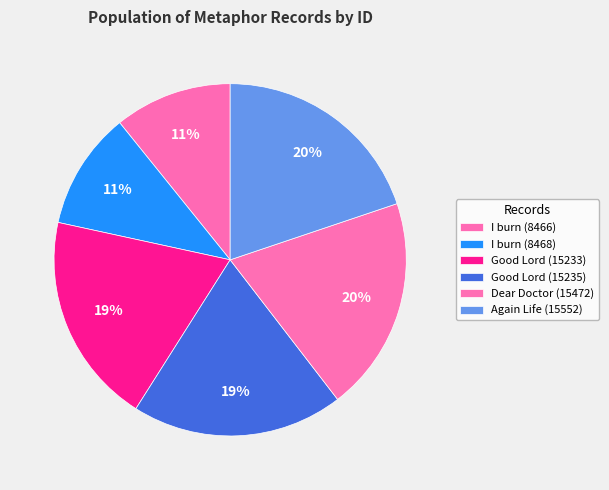

To the nearest percent, what is the combined percentage of I burn (8466) and Dear Doctor (15472)?

31%